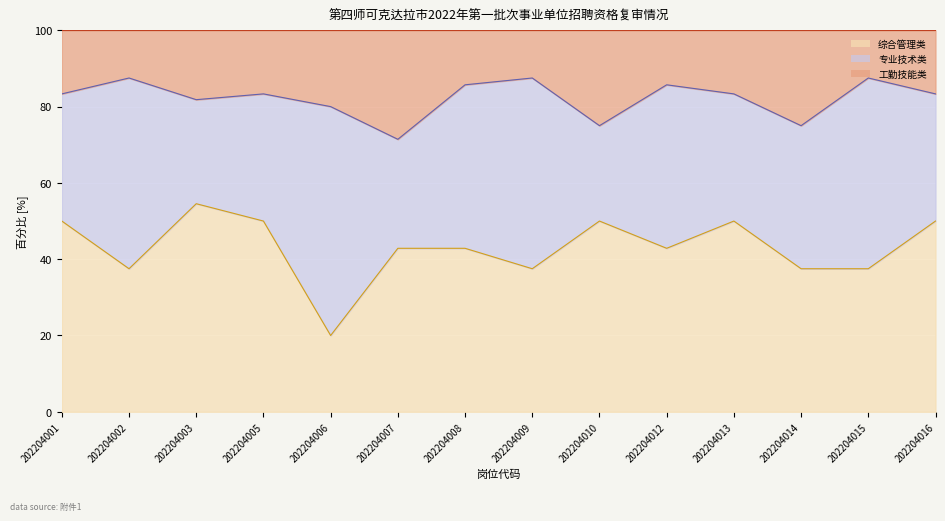

What is the minimum value for 工勤技能类折线?

100.0